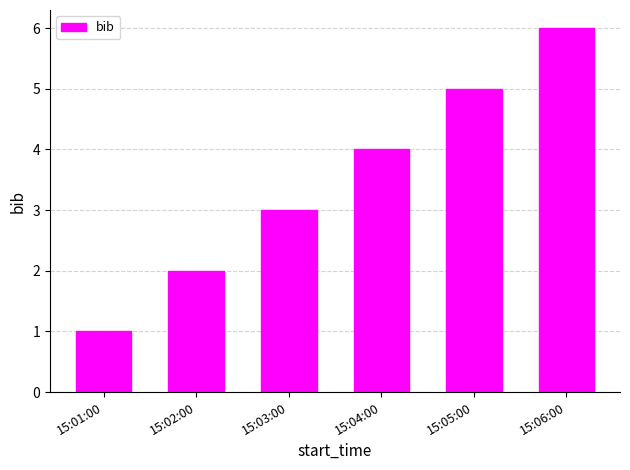

Reading left to right, transcribe all the data shown in this chart.

1	2	3	4	5	6